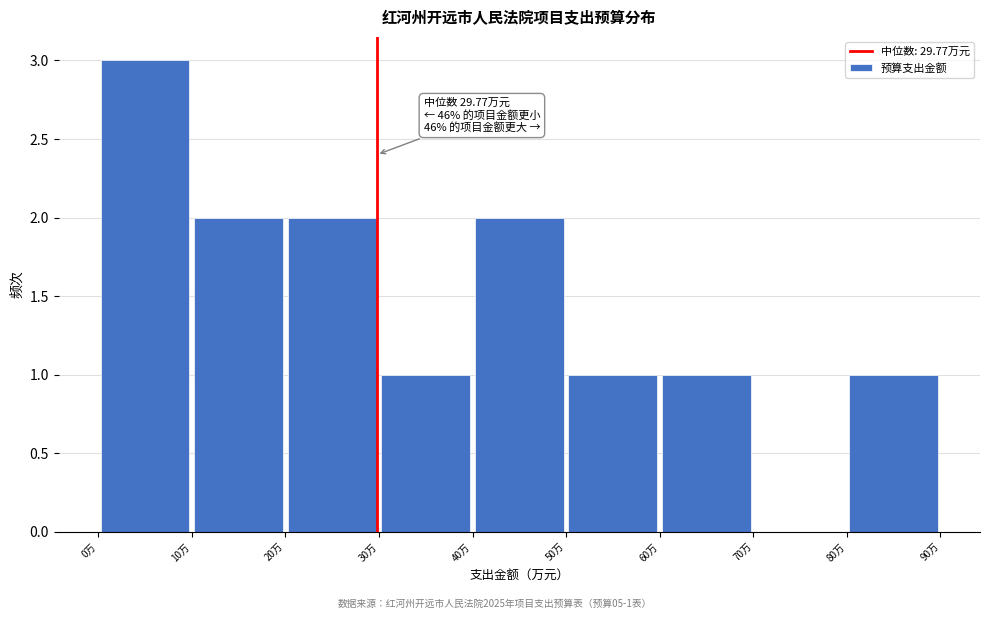

Over which range of the x-axis is the bar tallest?

0 to 10